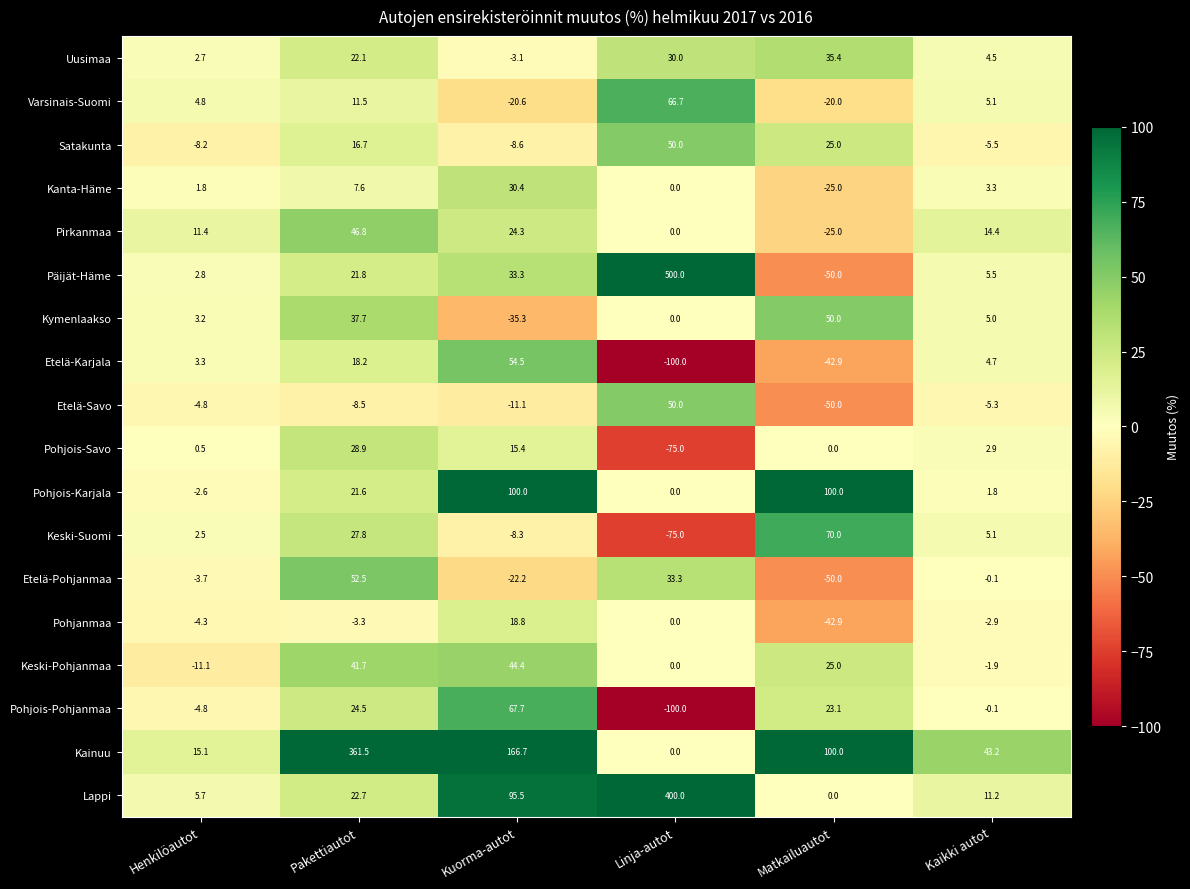

What is the average value of the Lappi series?

89.2